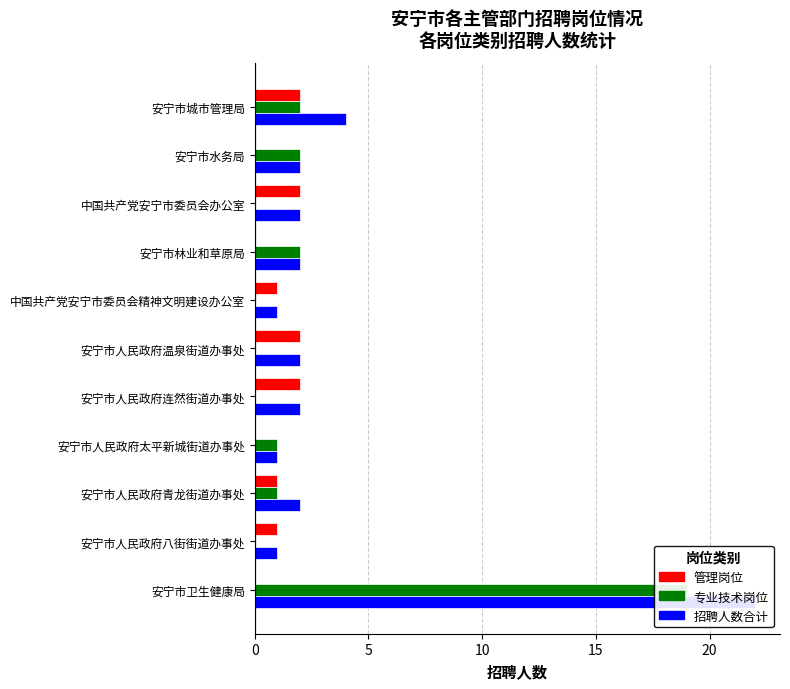

How many values in 管理岗位 are above zero?

7